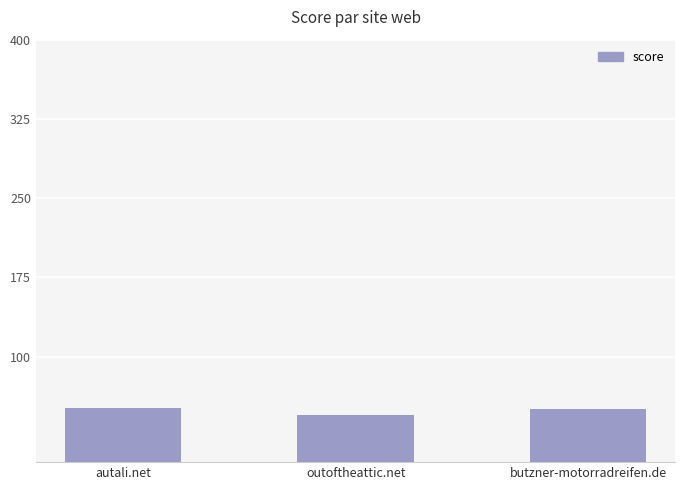

What is the maximum value shown in the chart?

51